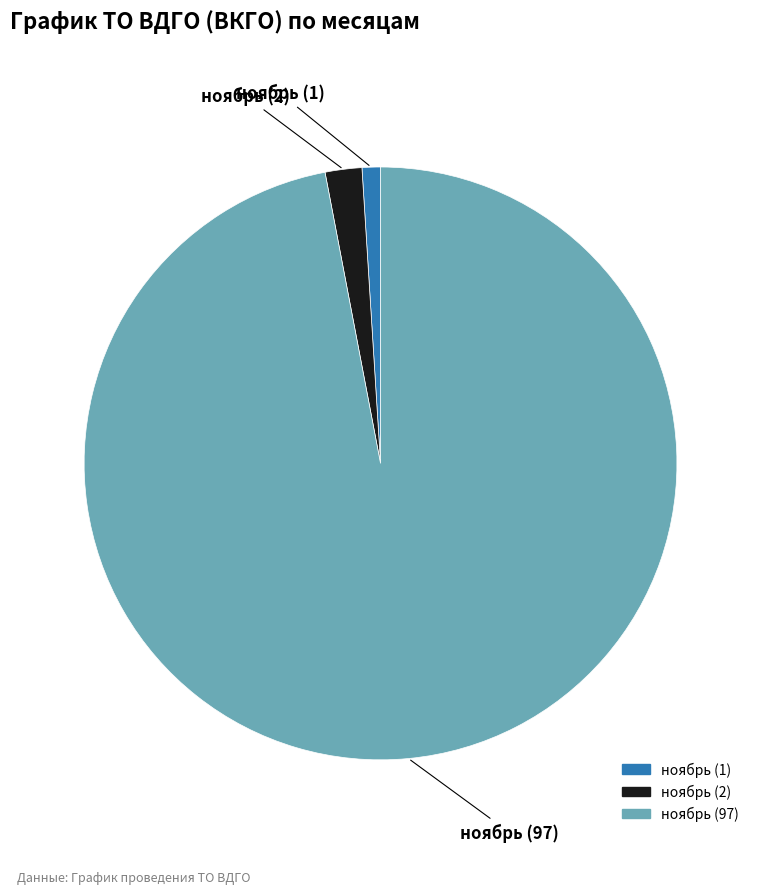

True or false: ноябрь (2) accounts for 16% of the total.

False